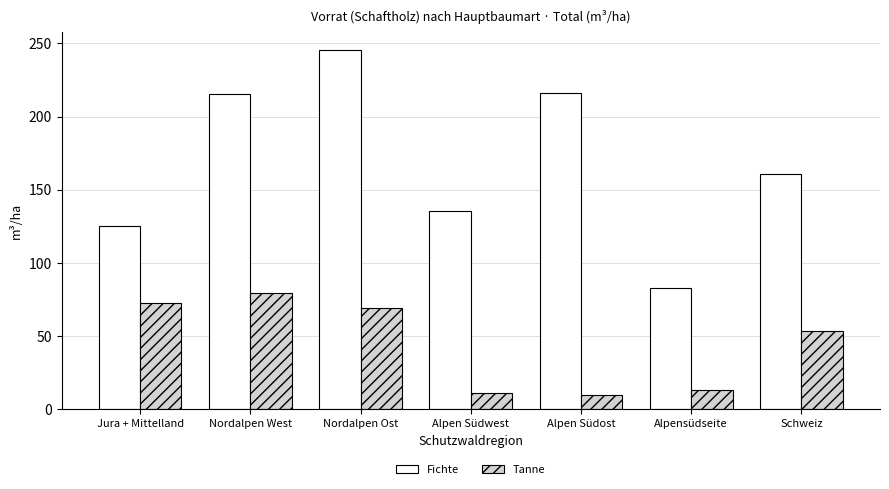

Is it true that Tanne equals 11.3 at Alpen Südwest?

True